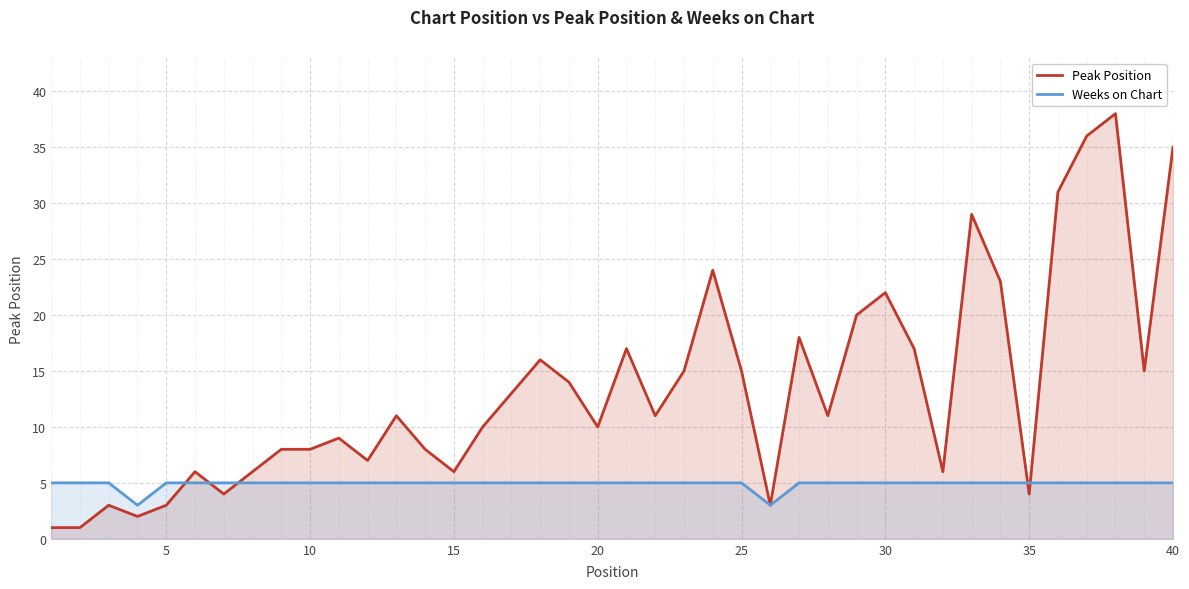

Which series has the largest range (max minus min)?

Peak Position